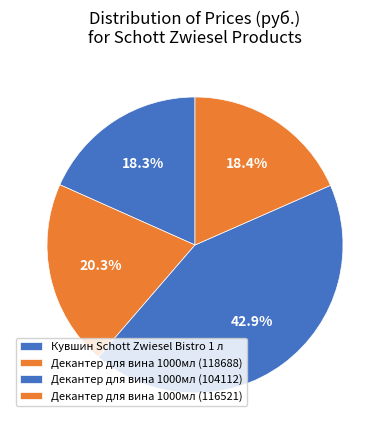

Count the number of slices in the pie.

4